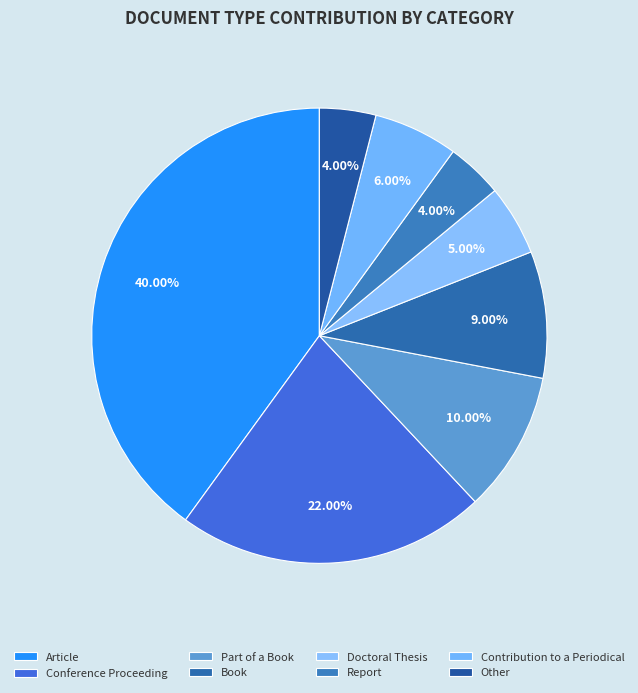

What portion of the pie excludes Doctoral Thesis?

95.0%